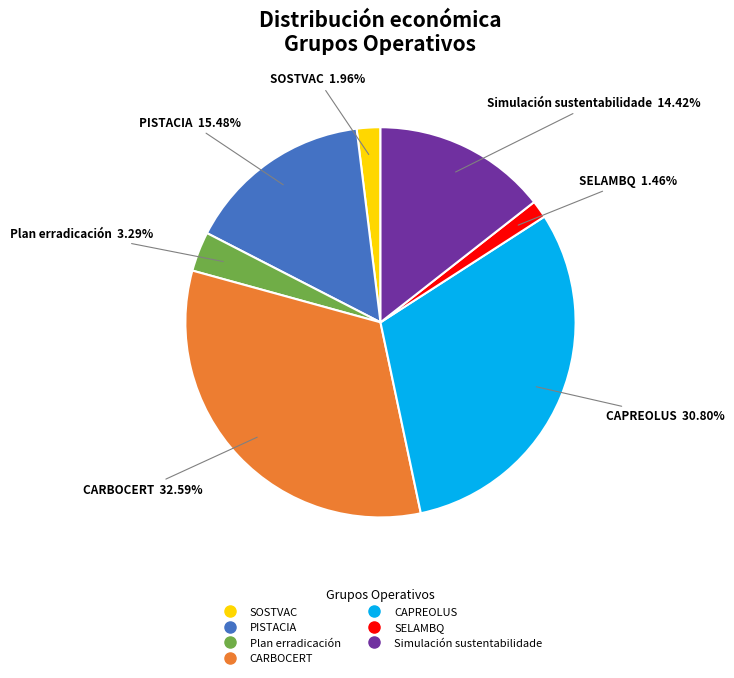

What percentage is the Plan erradicación slice, to the nearest percent?

3%